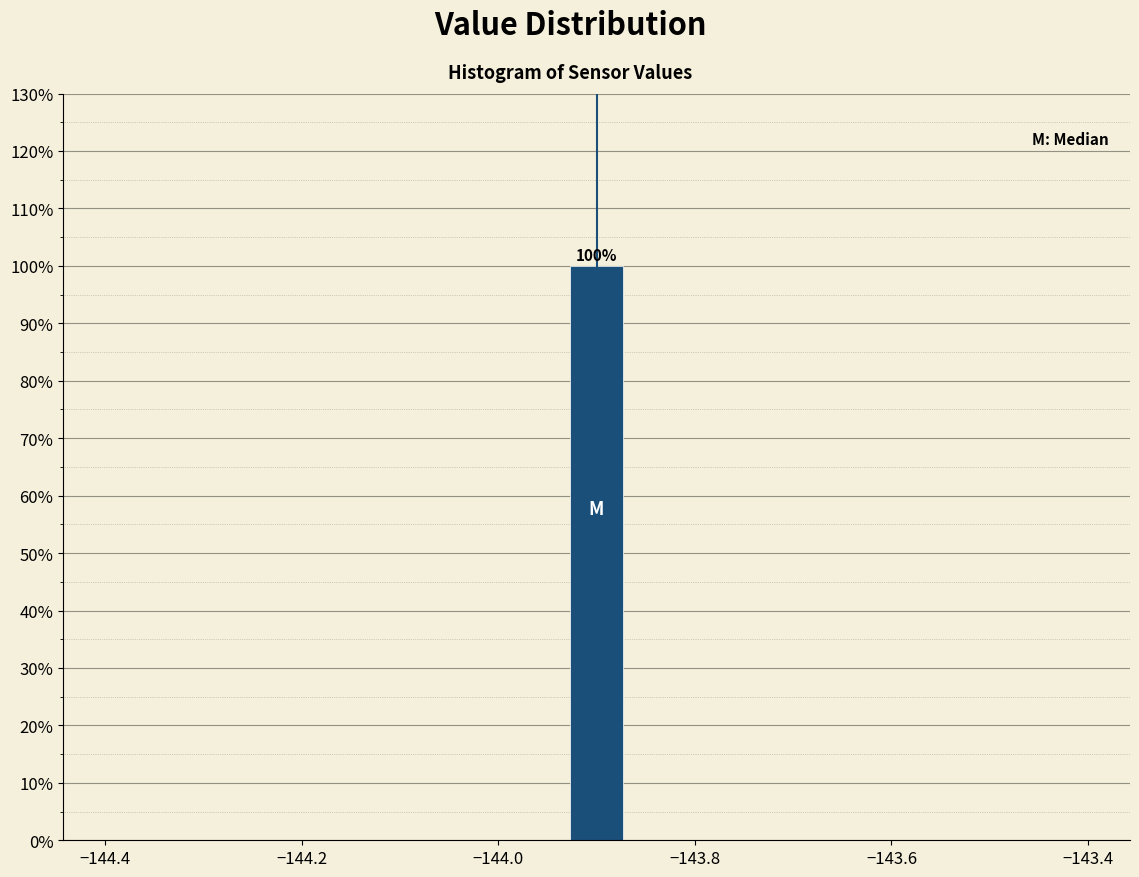

Around what value on the x-axis is the tallest bar? Give the approximate position of its centre, as read against the axis.

-143.90